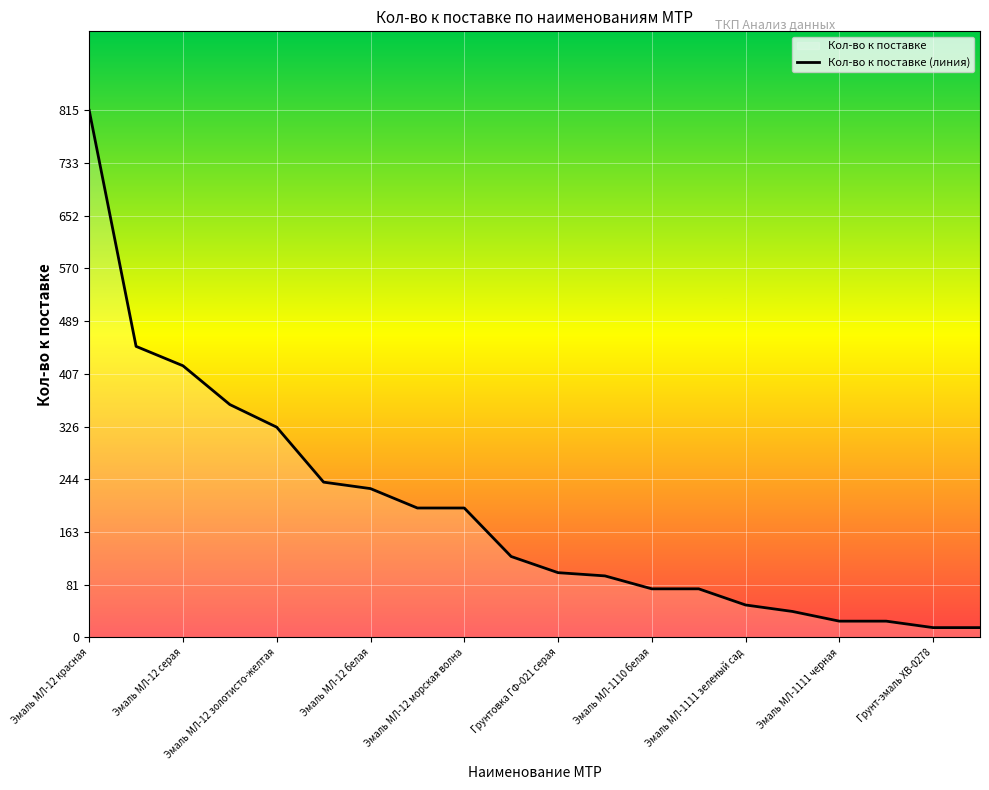

What is the change in value from 13 to 19?

-60